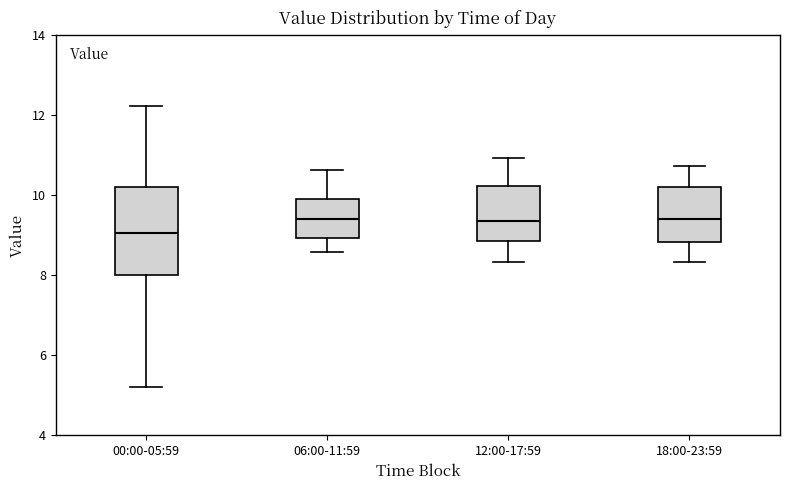

Reading left to right, read every box against the y-axis: the position of its median line, the range the box covers, and the ends of its whiskers. The values are not printed on the chart, so give them approximately, as read against the axis.

00:00-05:59: median 9.0, box 8.0 to 10.2, whiskers 5.2 to 12.2
06:00-11:59: median 9.4, box 9.0 to 9.8, whiskers 8.6 to 10.6
12:00-17:59: median 9.4, box 8.8 to 10.2, whiskers 8.4 to 11.0
18:00-23:59: median 9.4, box 8.8 to 10.2, whiskers 8.4 to 10.8